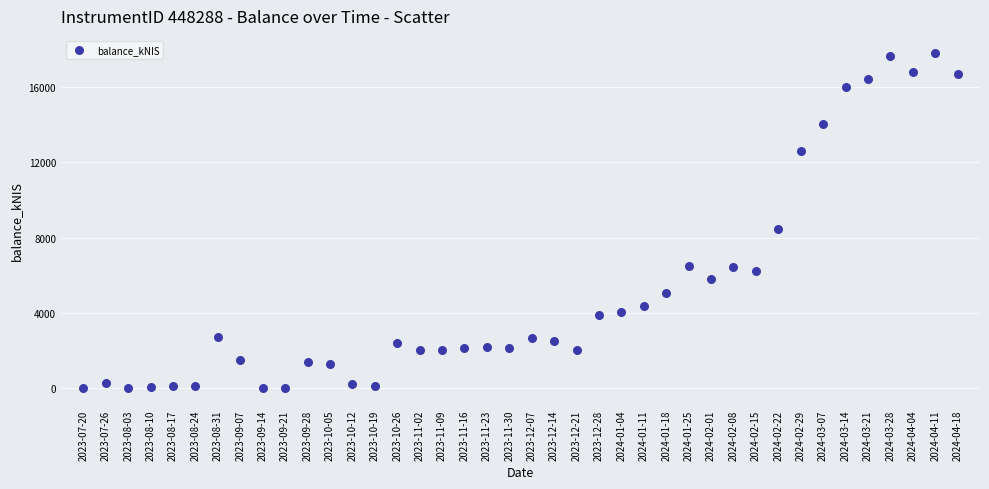

What Y value in the scatter plot is closest to 8911?

8464.7